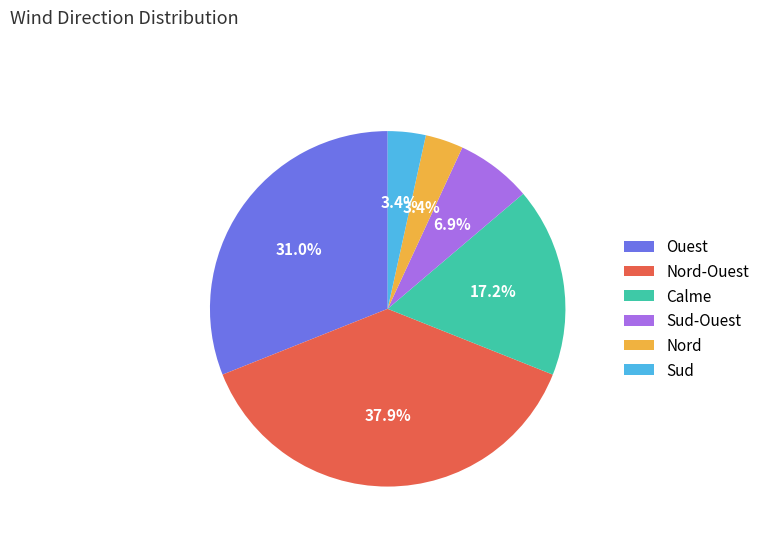

To the nearest percent, what percentage of the pie is Nord-Ouest?

38%